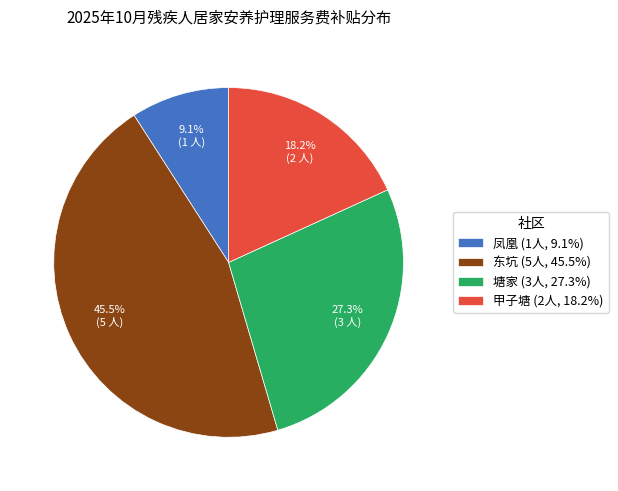

The 塘家 slice represents 19% of the pie. True or false?

False